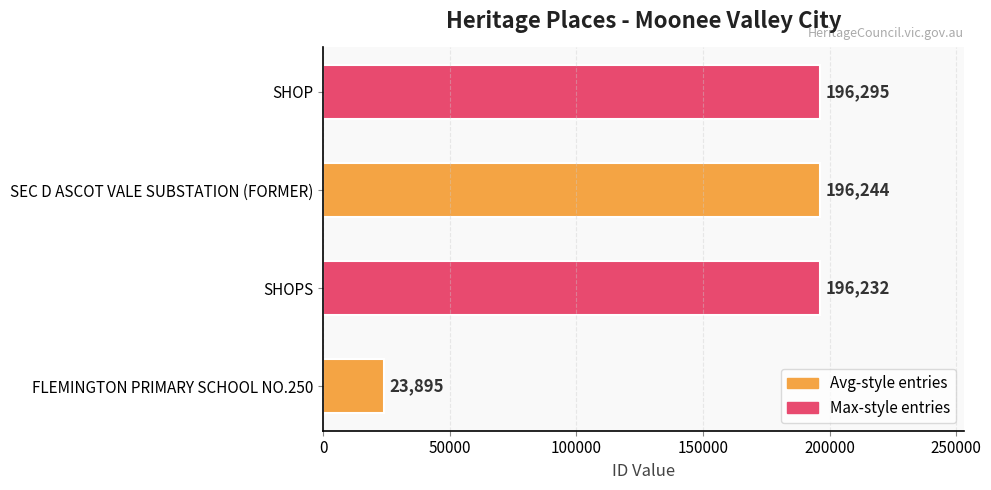

What value does the data have at SHOPS, to the nearest 50?

196250